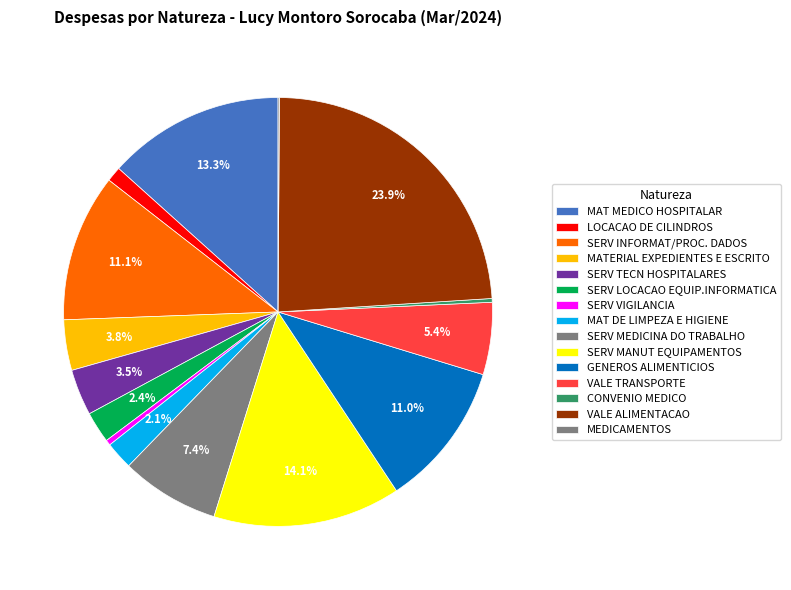

What percentage is NOT represented by MAT MEDICO HOSPITALAR?

86.7%